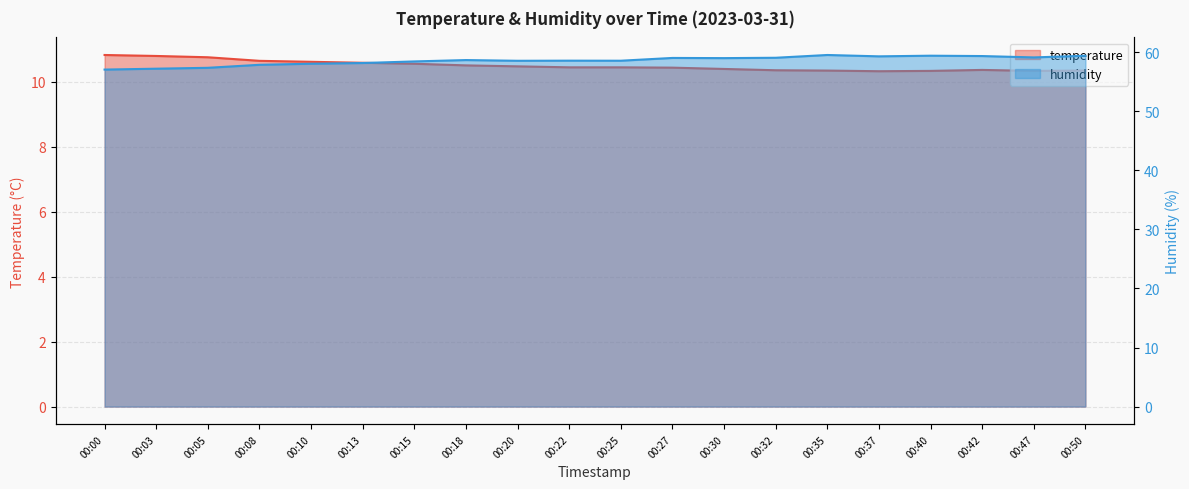

What is the average value of the temperature series?

10.5